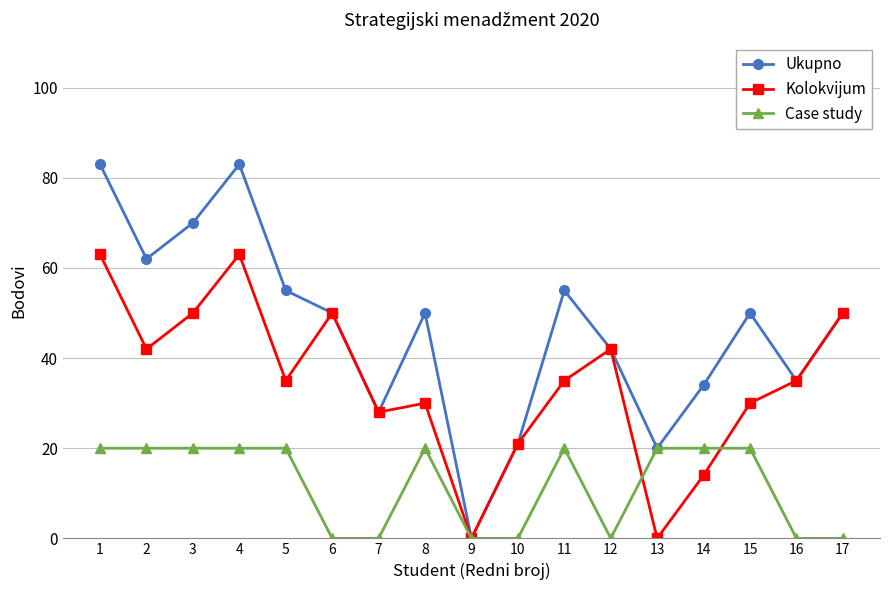

What is the total value across all series at 7?

56